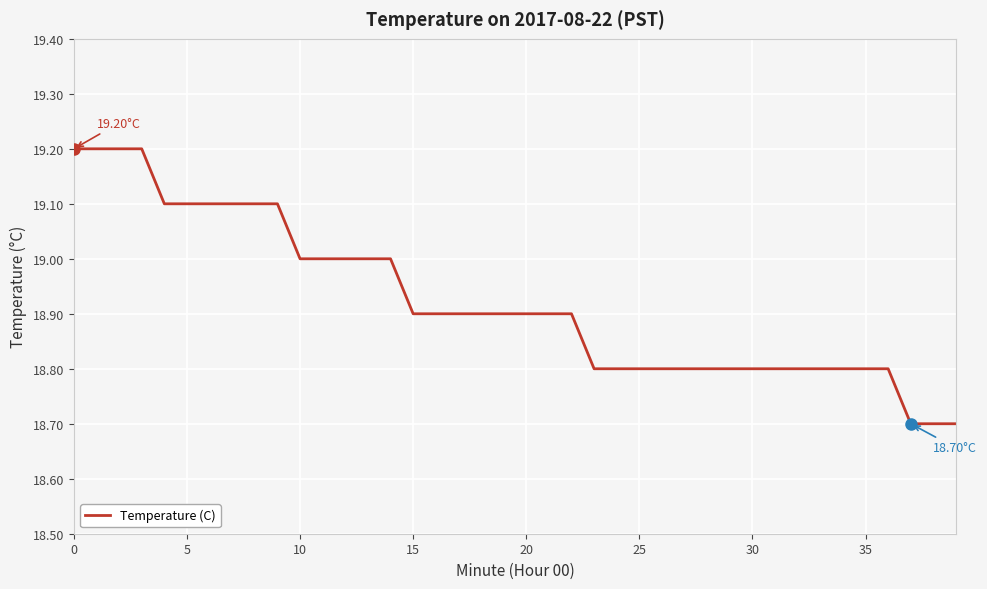

What is the difference between the maximum and minimum values?

0.5